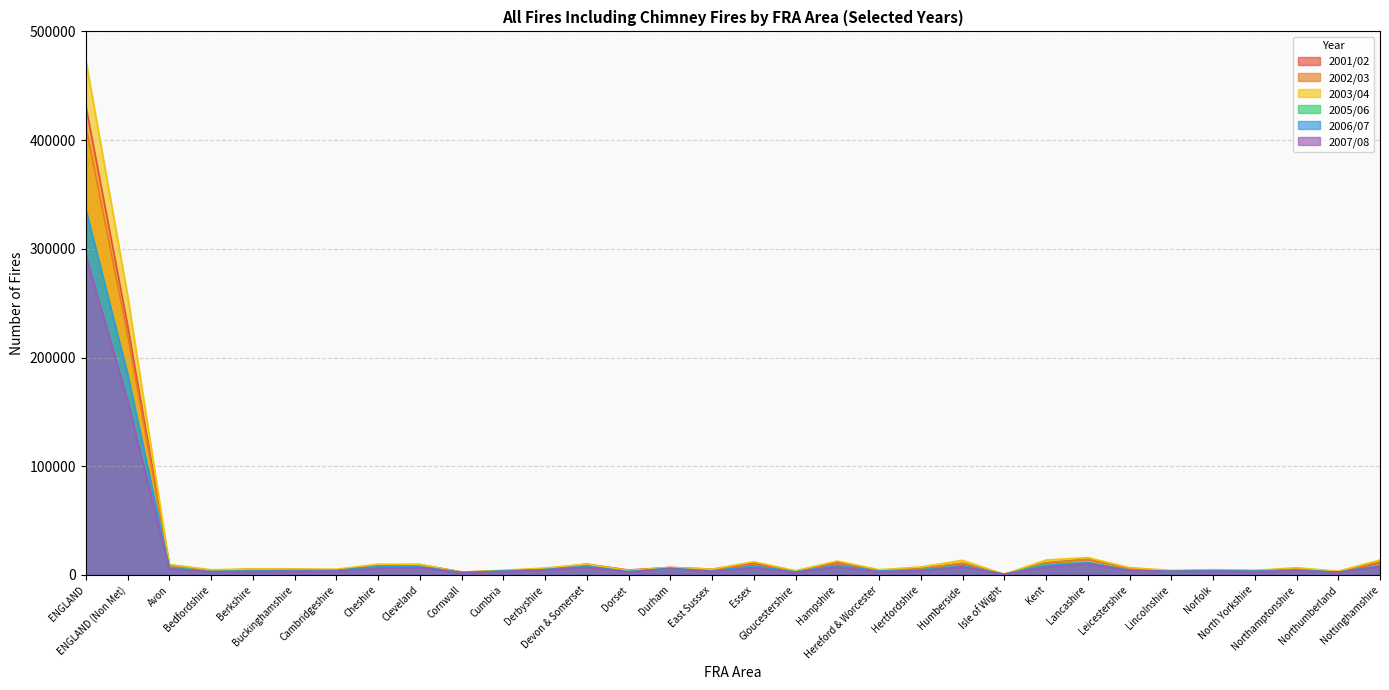

In 2003/04, how many points are higher than both neighbors (excluding endpoints)?

10